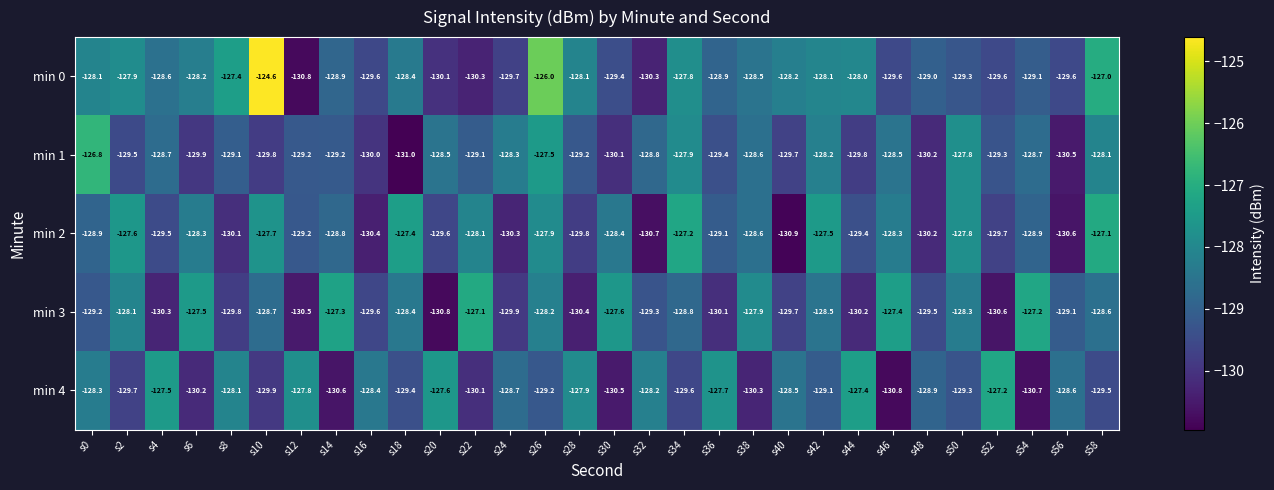

Read the min 0 value at s40.

-128.2